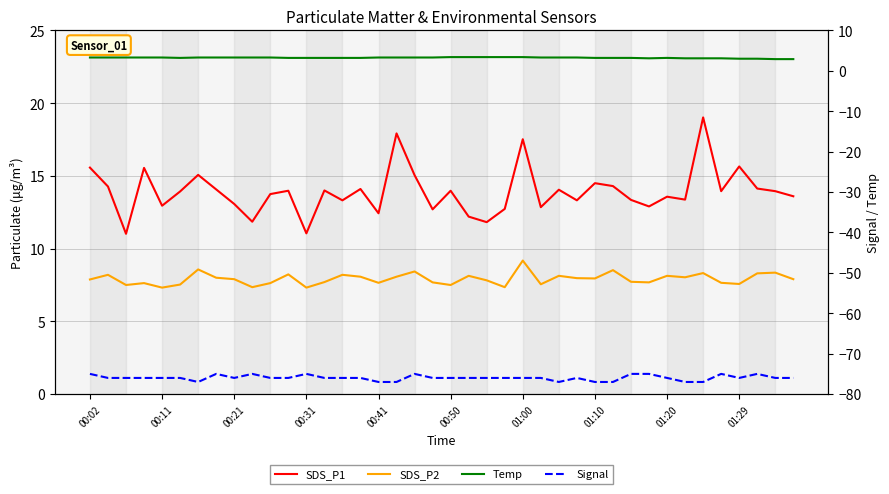

At how many categories does at least one series exceed -7?

40